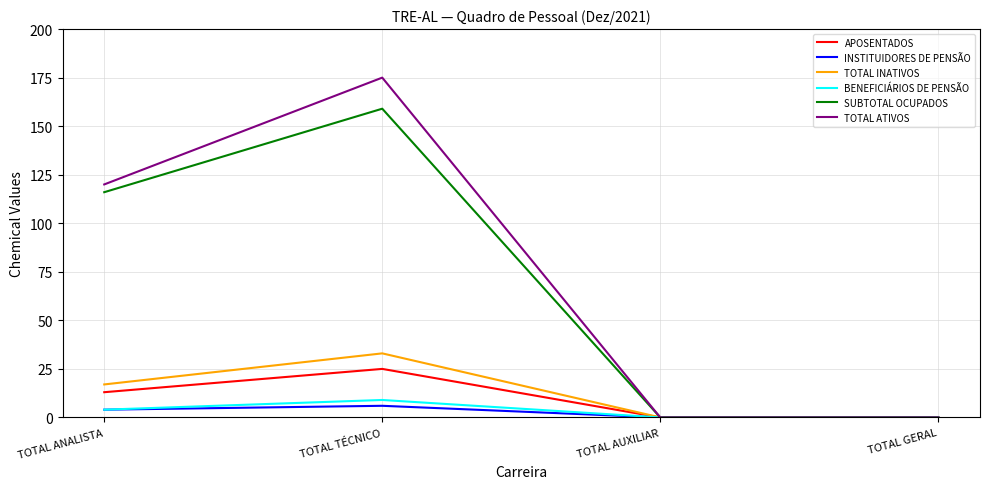

Which series has the widest spread of values?

TOTAL ATIVOS